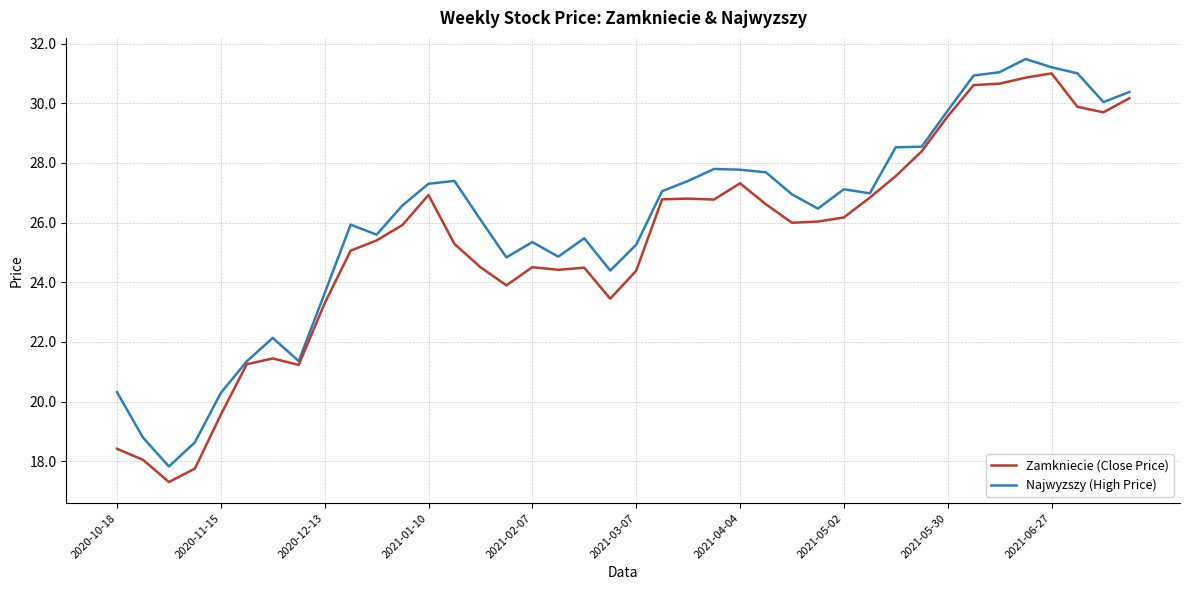

Which series has the largest total across all categories?

Najwyzszy (High Price)